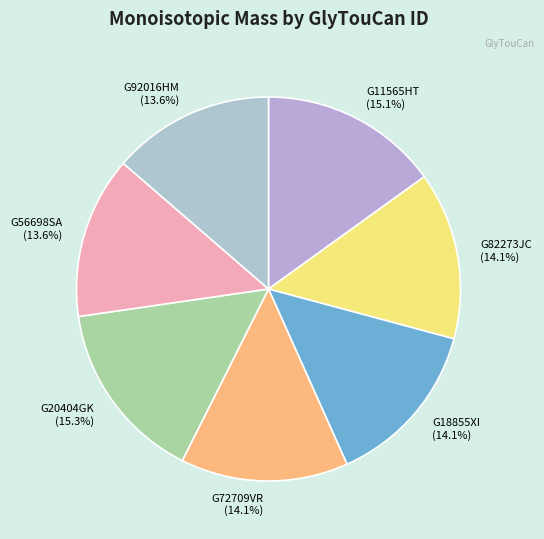

To the nearest percent, what portion does G82273JC represent?

14%